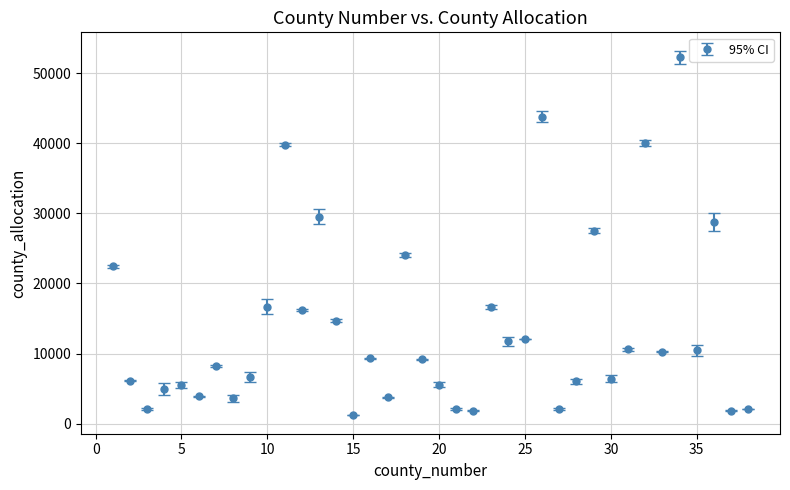

What is the difference between the maximum and minimum values?

50996